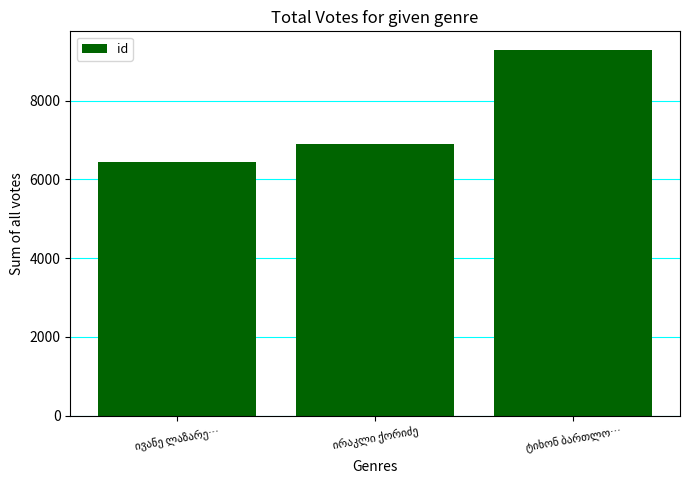

What is the maximum value shown in the chart?

9299